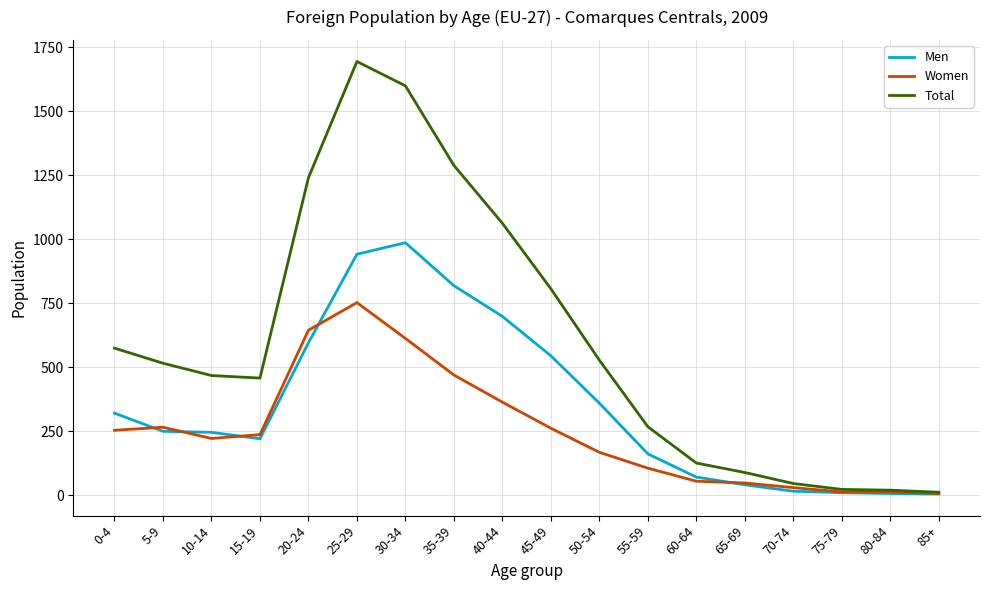

What is the spread (max minus min) of values at 55-59?

162